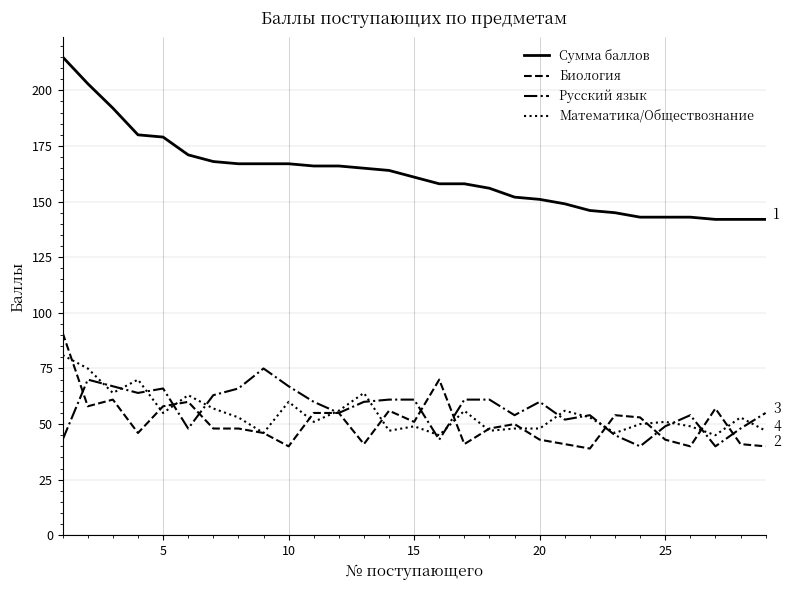

Does the chart have visible grid lines?

Yes